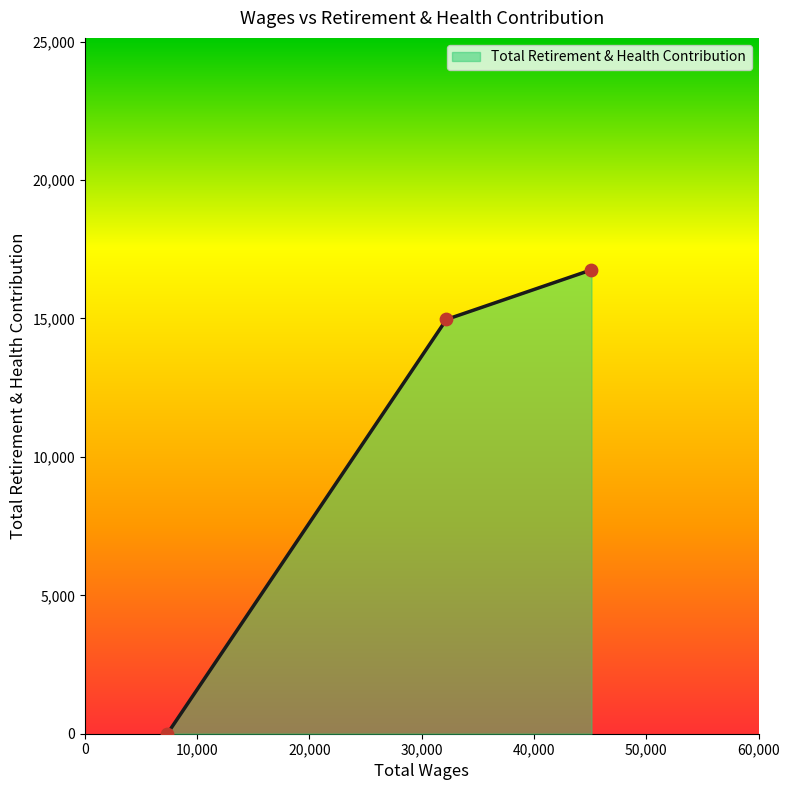

What is the difference between the maximum and minimum values?

16756